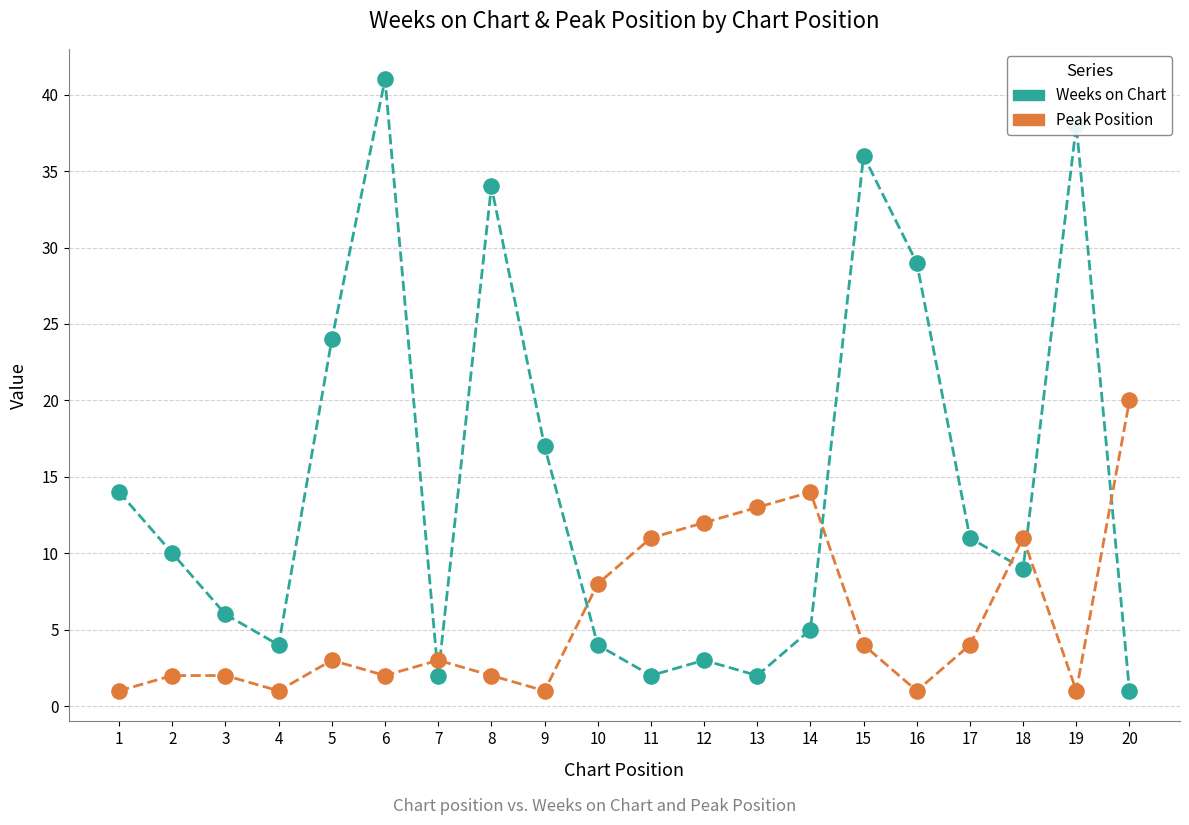

What are all the series names shown in the legend?

Weeks on Chart, Peak Position